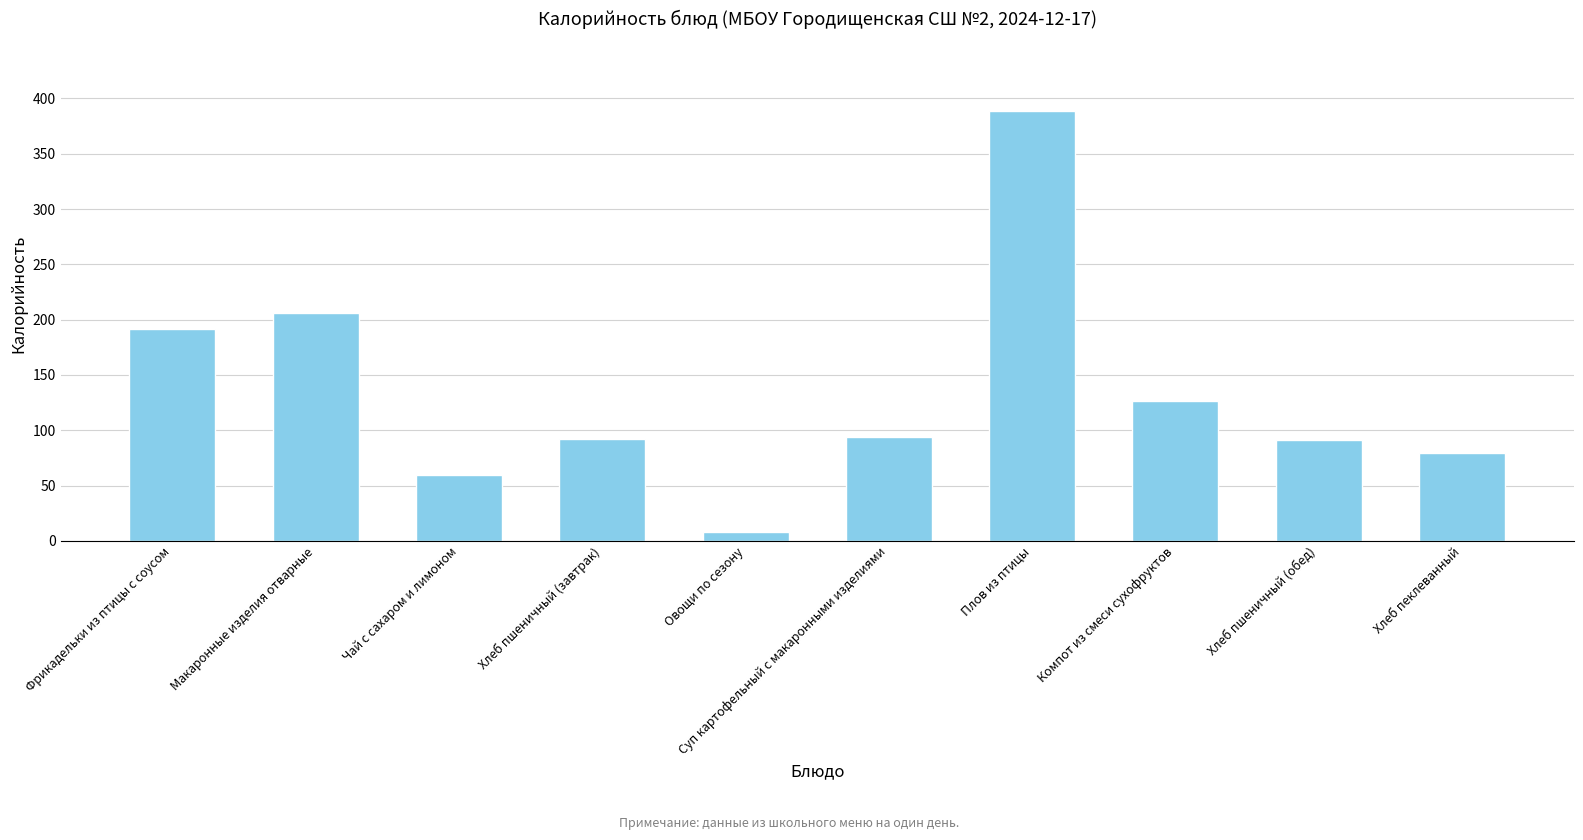

Which has a higher value, Чай с сахаром и лимоном or Суп картофельный с макаронными изделиями?

Суп картофельный с макаронными изделиями